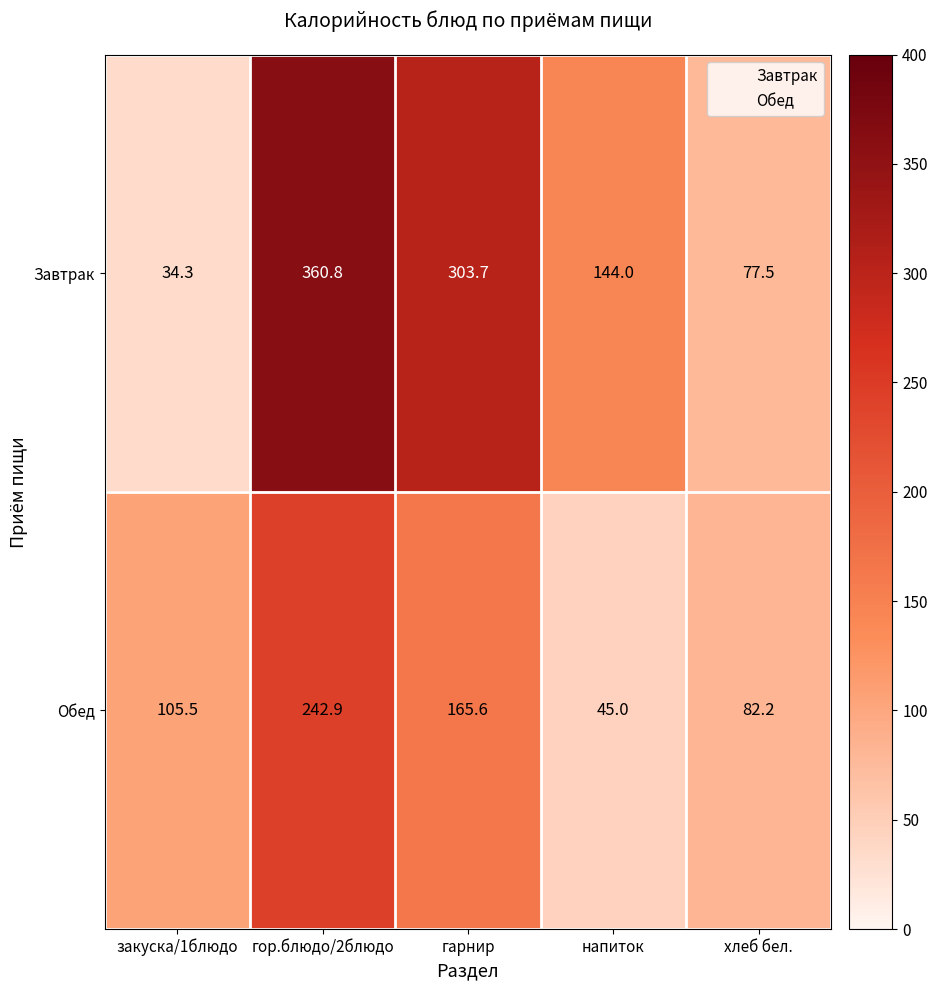

At which label is Обед closest to 143?

гарнир